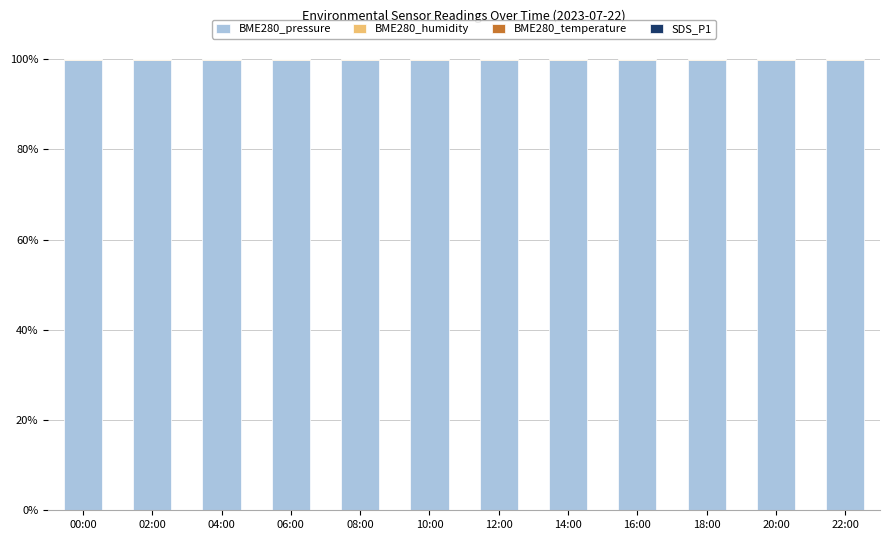

What is the maximum value for BME280_pressure?

99.9